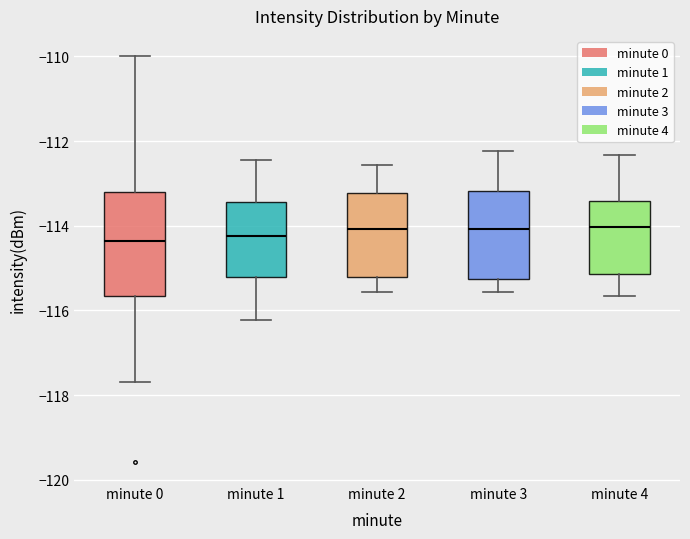

Where does the lower whisker of the box for minute 0 end on the y-axis? The values are not printed on the chart, so give them approximately, as read against the axis.

-117.6